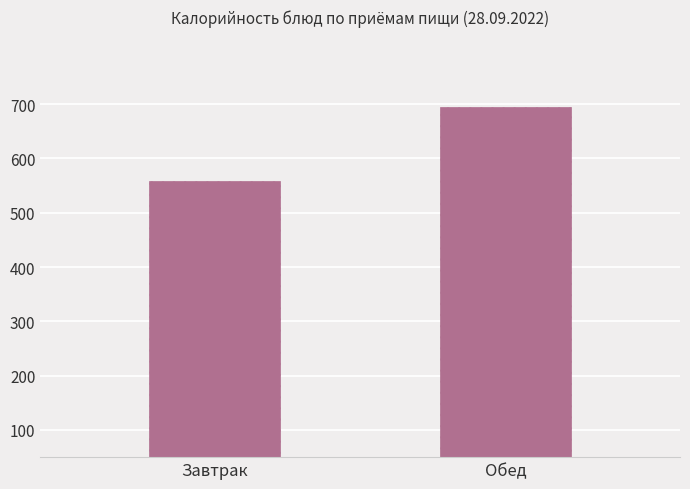

At which category does the chart reach its minimum across all series?

Завтрак